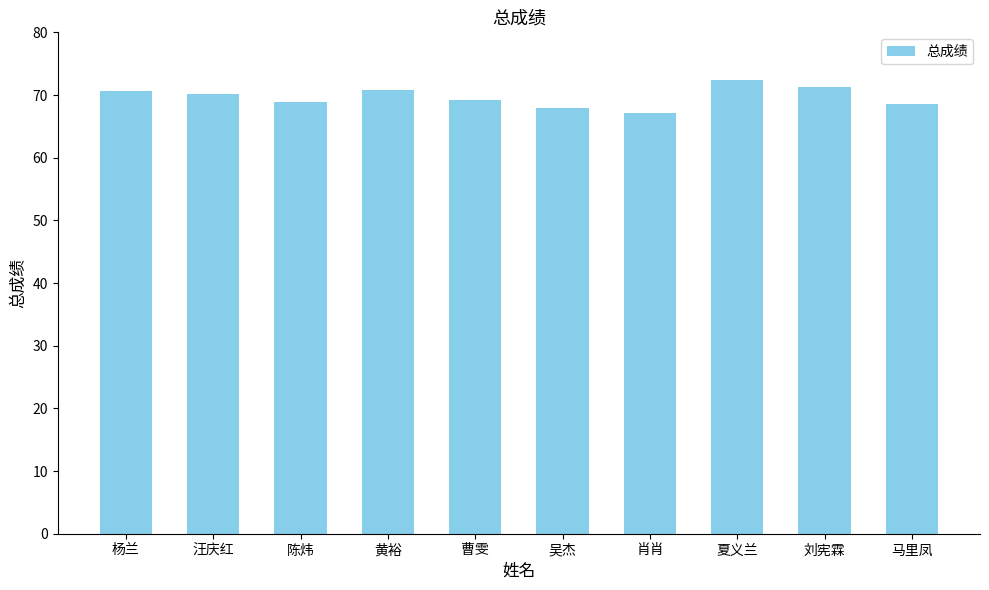

True or false: the data shows 41.3 at 吴杰.

False